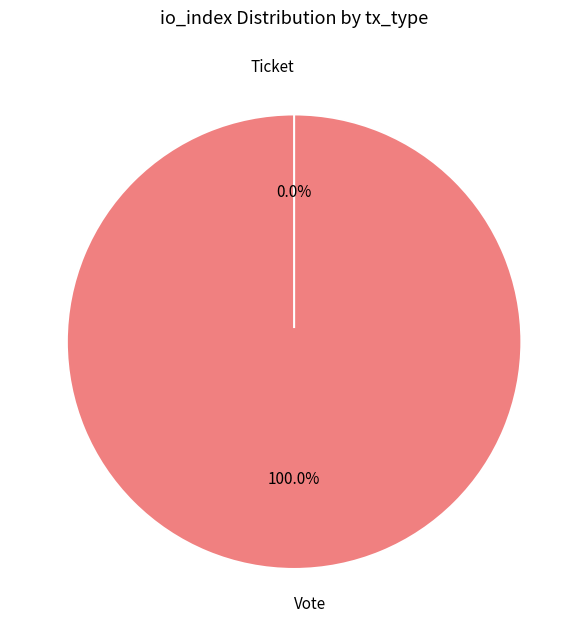

Rank the categories by value from highest to lowest.

Vote, Ticket